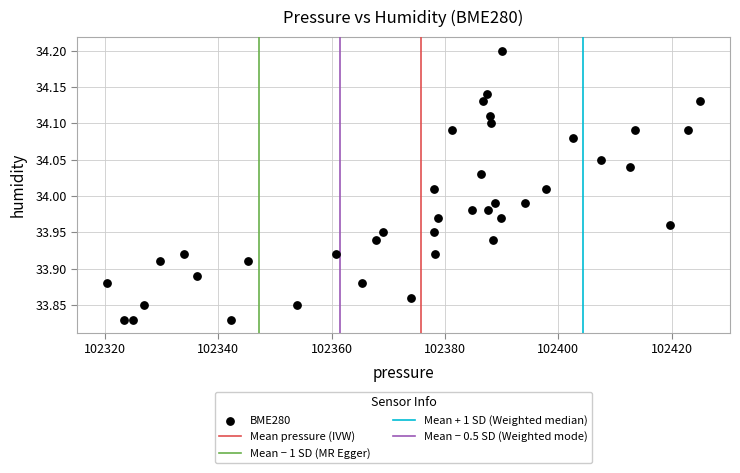

What is the range of Y values (max minus min)?

0.4